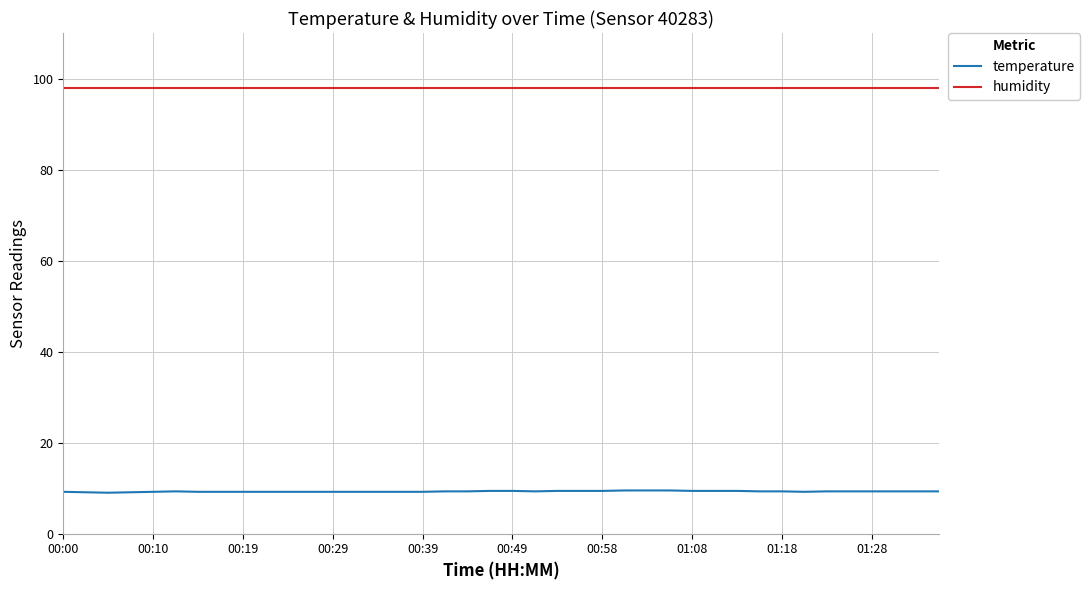

True or false: temperature and humidity cross at least once.

False